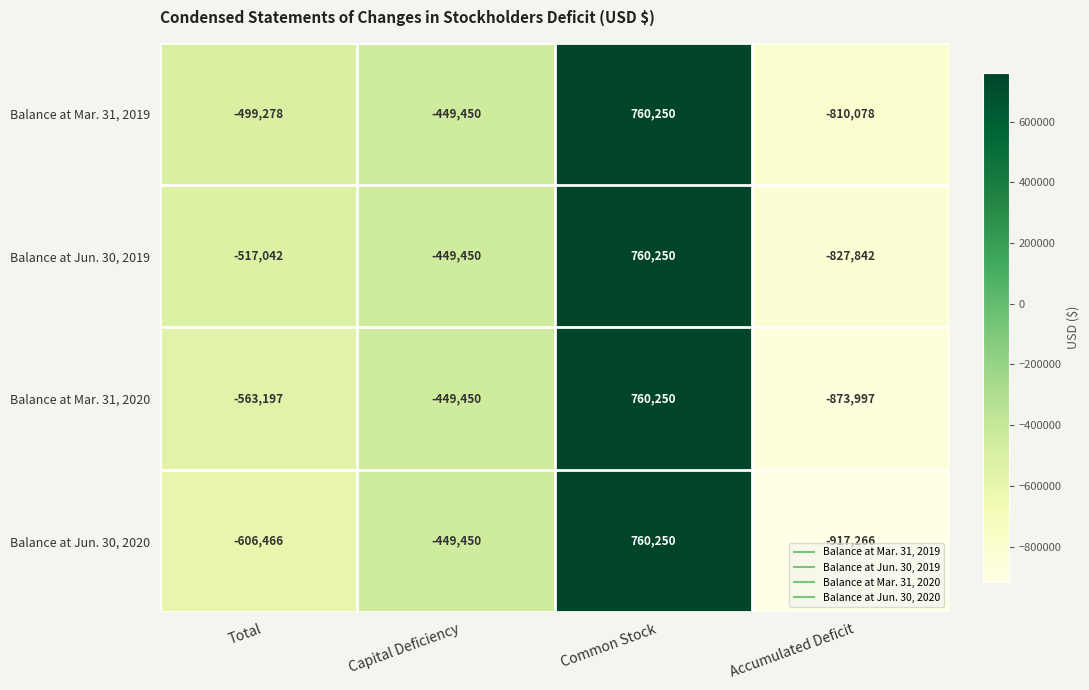

What is the sum of the Balance at Jun. 30, 2020 values at Accumulated Deficit and Total?

-1523732